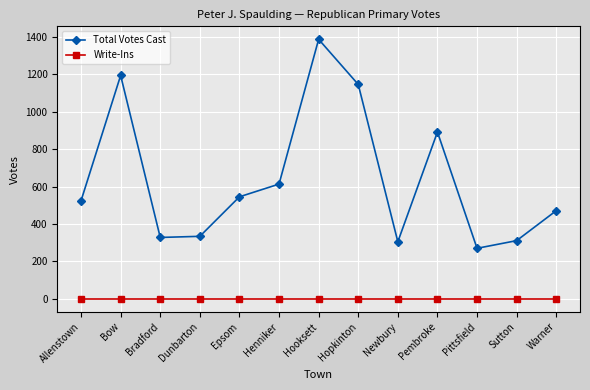

True or false: Total Votes Cast and Write-Ins intersect in this chart.

False